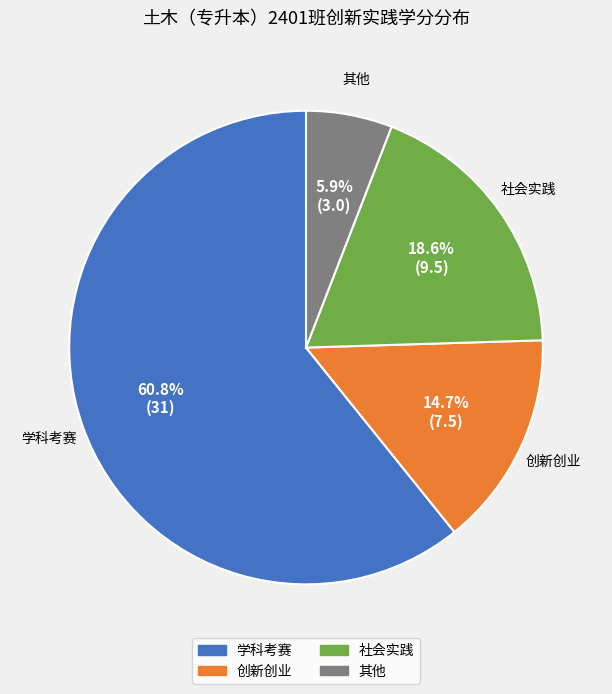

To the nearest percent, what is the difference between the 学科考赛 and 社会实践 slice percentages?

42%